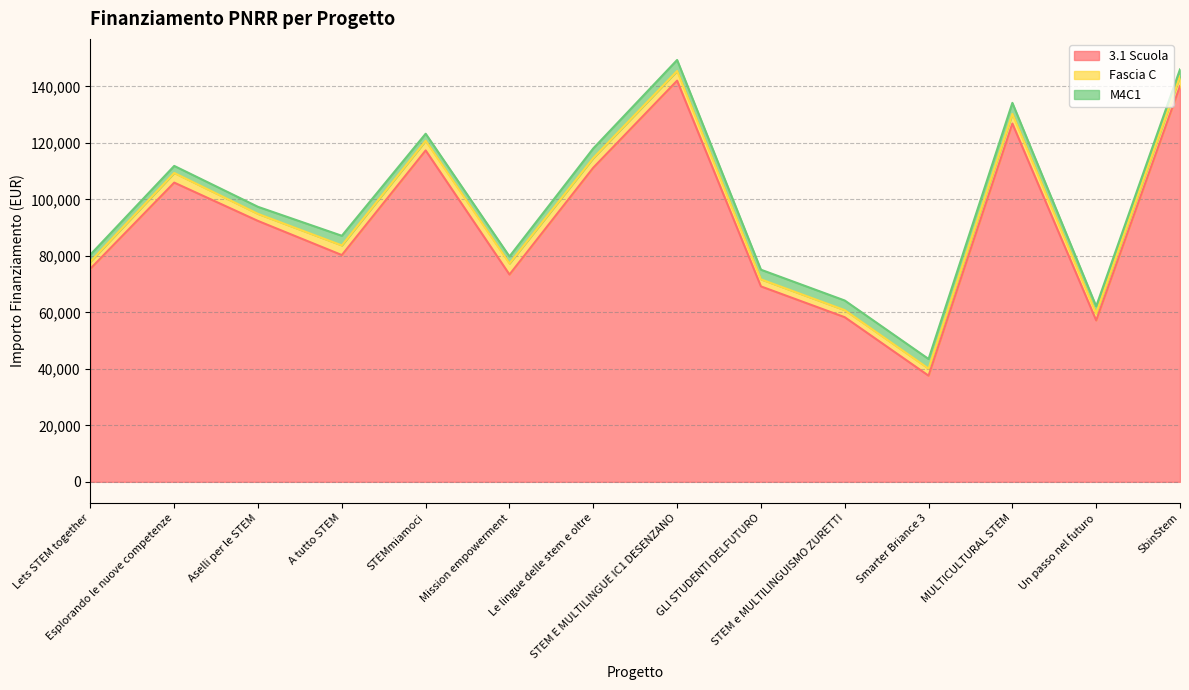

What is the sum of all Fascia C values?

42782.0